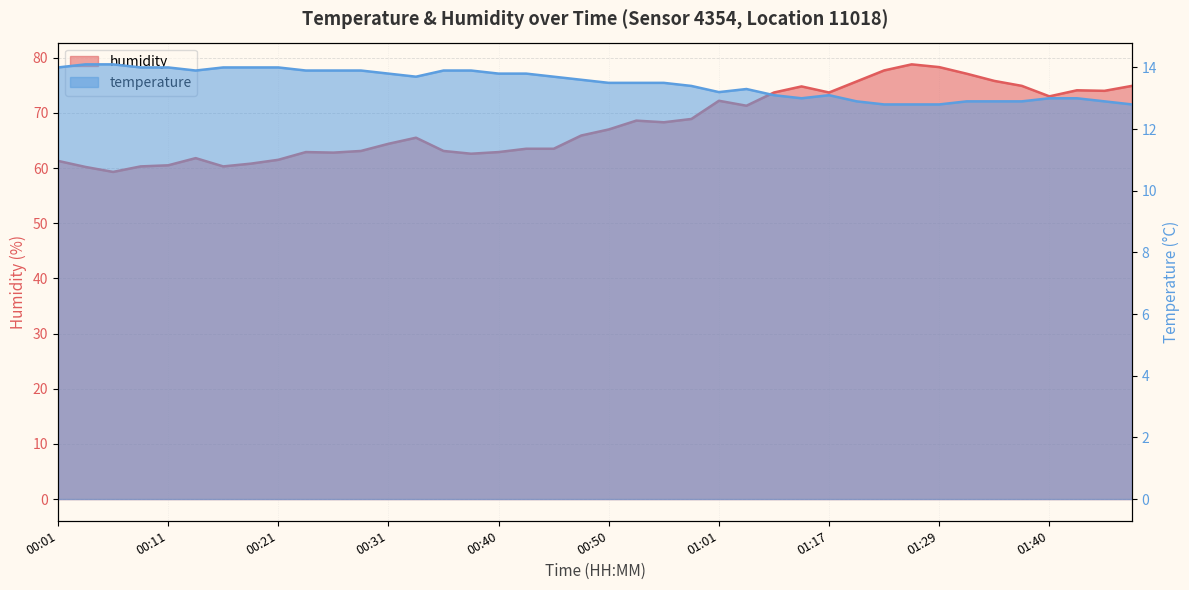

At how many categories does at least one series exceed 49?

40